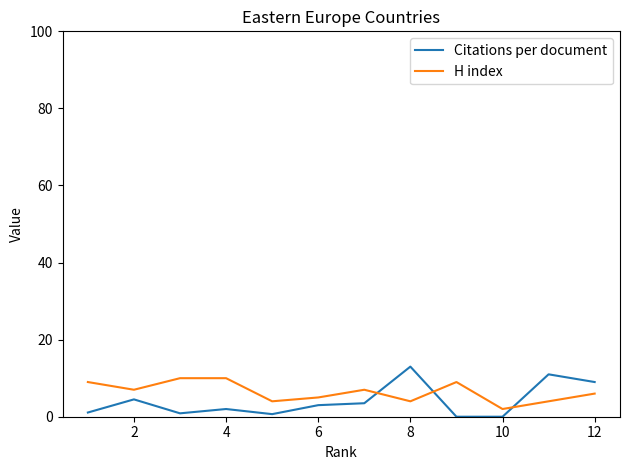

Which series has the largest range (max minus min)?

Citations per document